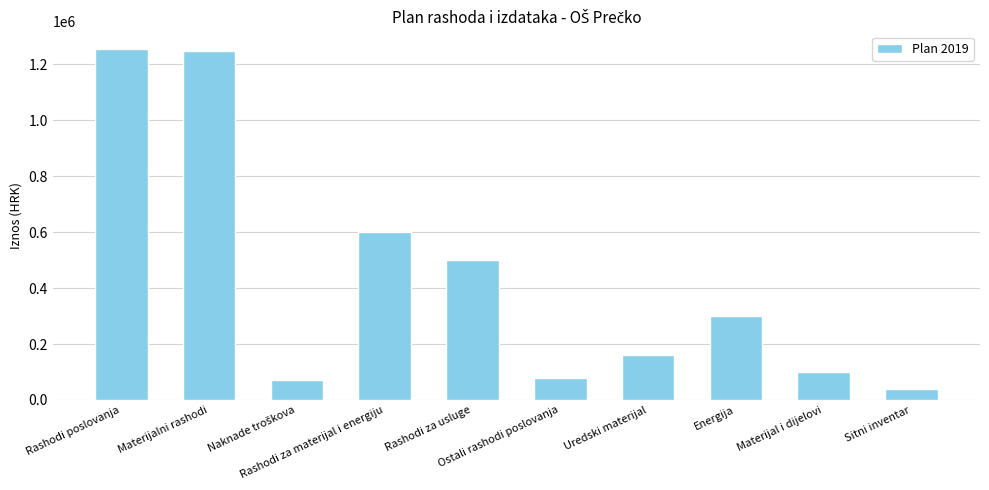

What is the change in value from Rashodi poslovanja to Rashodi za usluge?

-756000